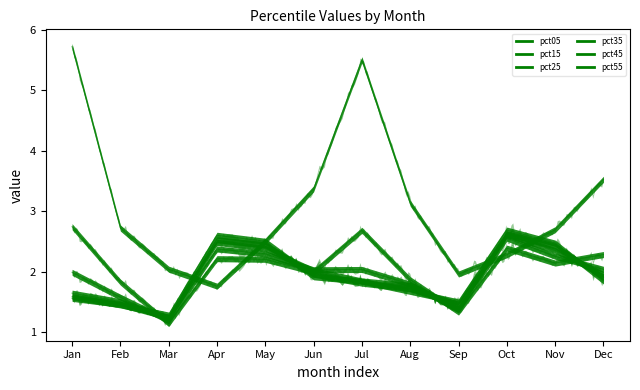

List the series in order of their peak value, highest first.

pct05, pct15, pct55, pct45, pct35, pct25